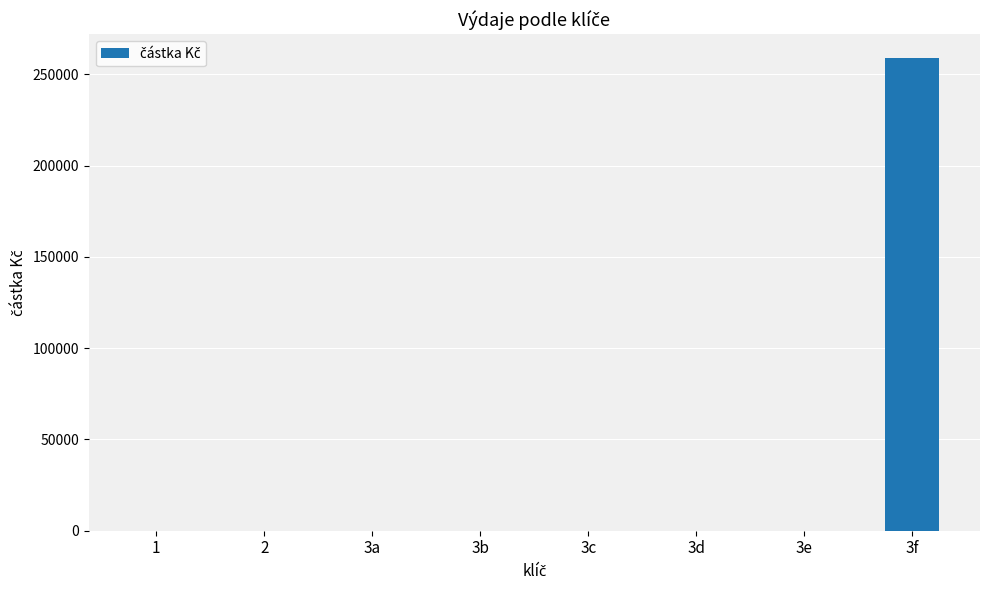

What is the greatest value displayed?

259091